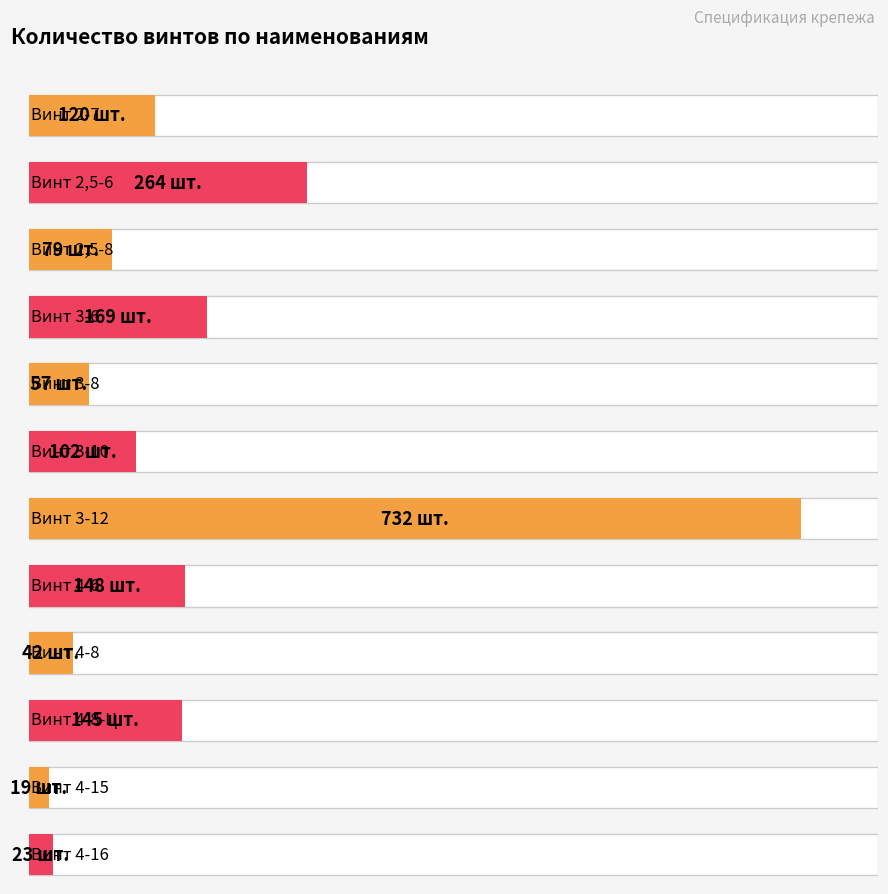

At which label is the value closest to 375?

Винт 2,5-6